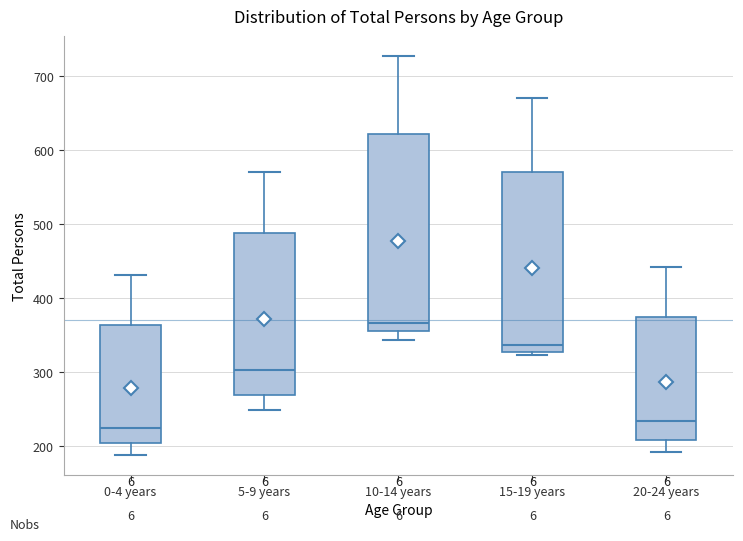

Where is the lower edge of the box for 15-19 years on the y-axis? The values are not printed on the chart, so give them approximately, as read against the axis.

330